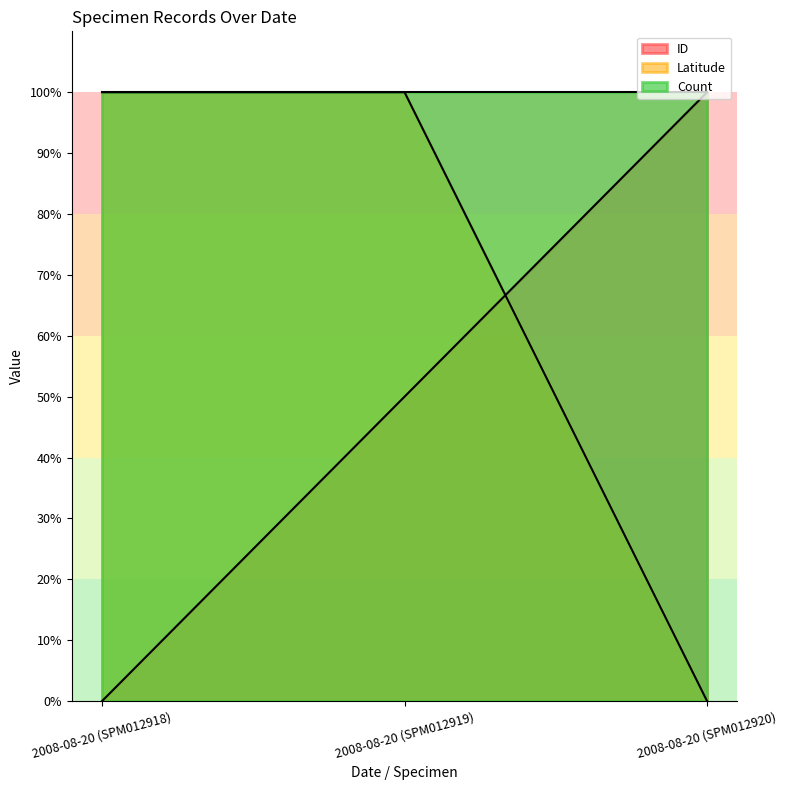

What is the spread (max minus min) of values at 2008-08-20 (SPM012919)?

0.5